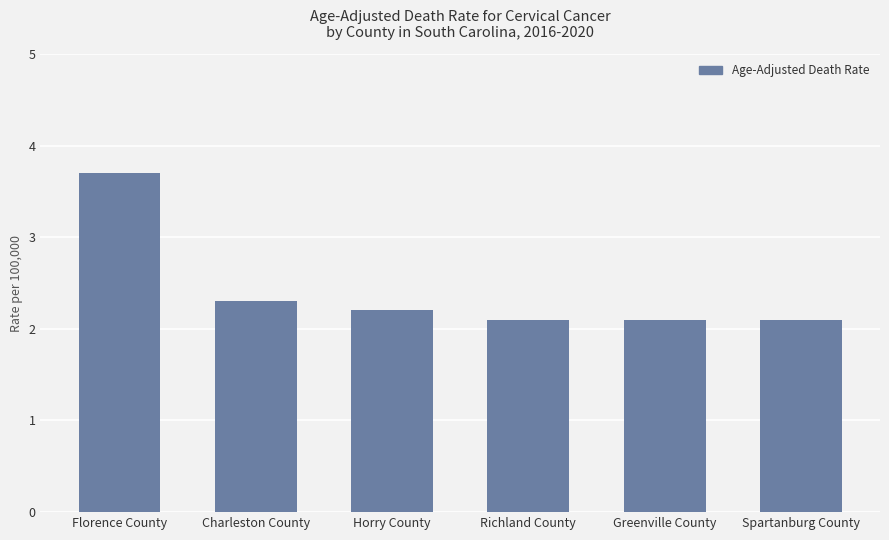

What is the value of the 5th bar from the left?

2.1